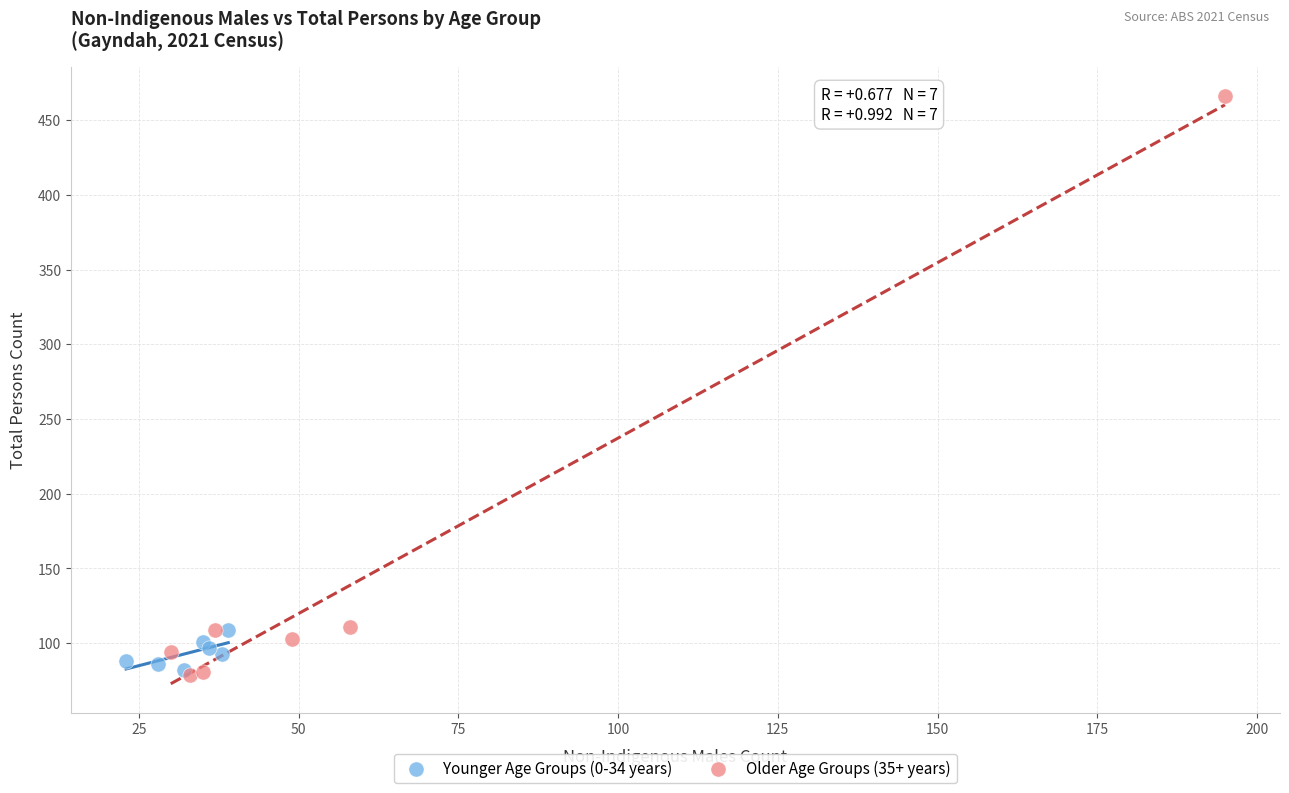

What are all the series names shown in the legend?

Younger Age Groups (0-34 years), Older Age Groups (35+ years)